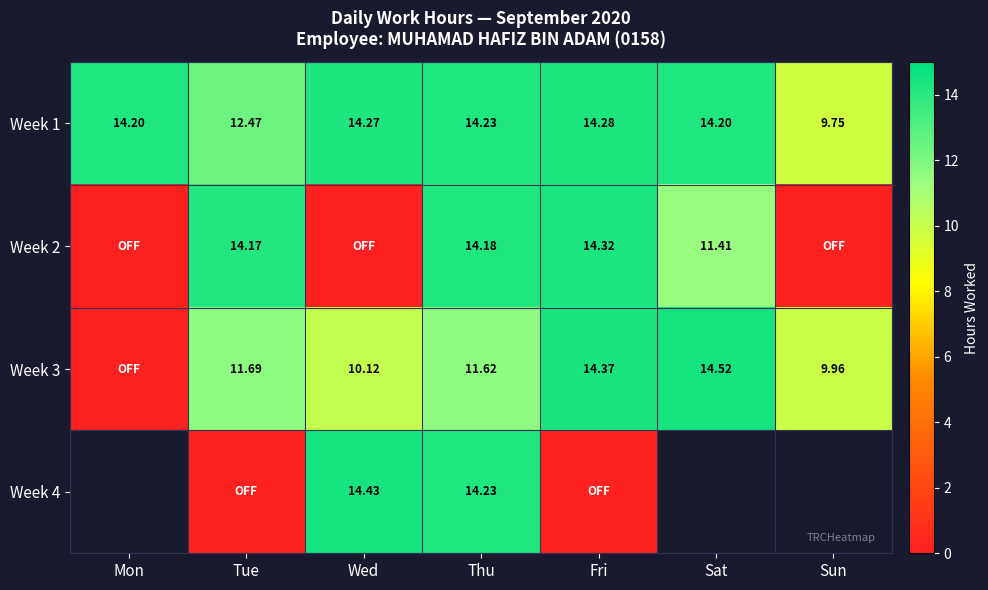

How many values in the Week 1 series exceed 14?

5